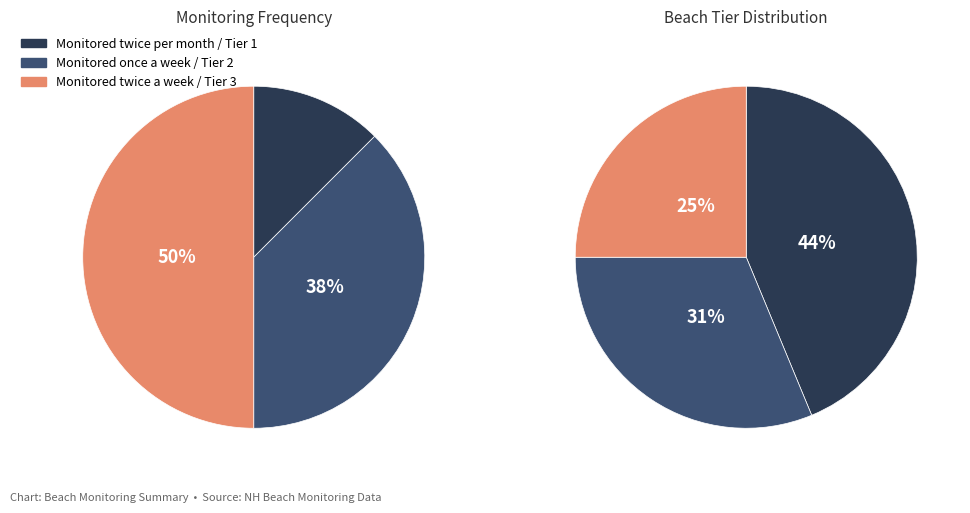

To the nearest percent, what is the difference between the Monitored once a week and Monitored twice a week slice percentages?

12%